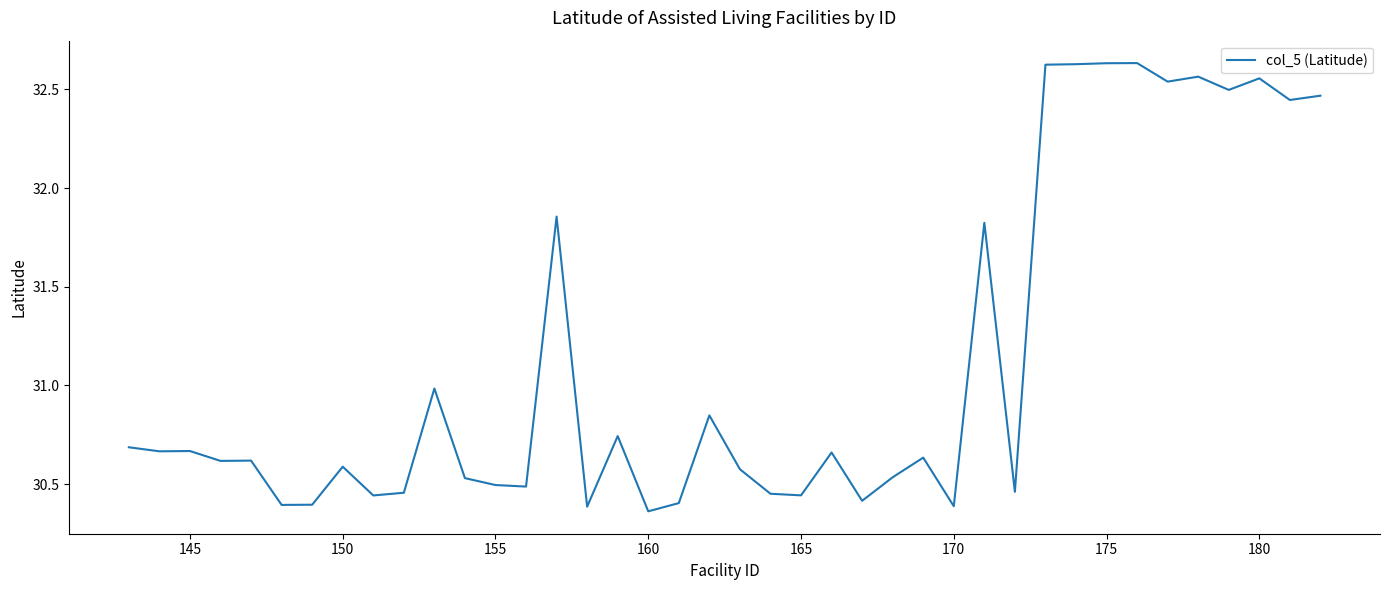

What is the difference between the maximum and minimum values?

2.3